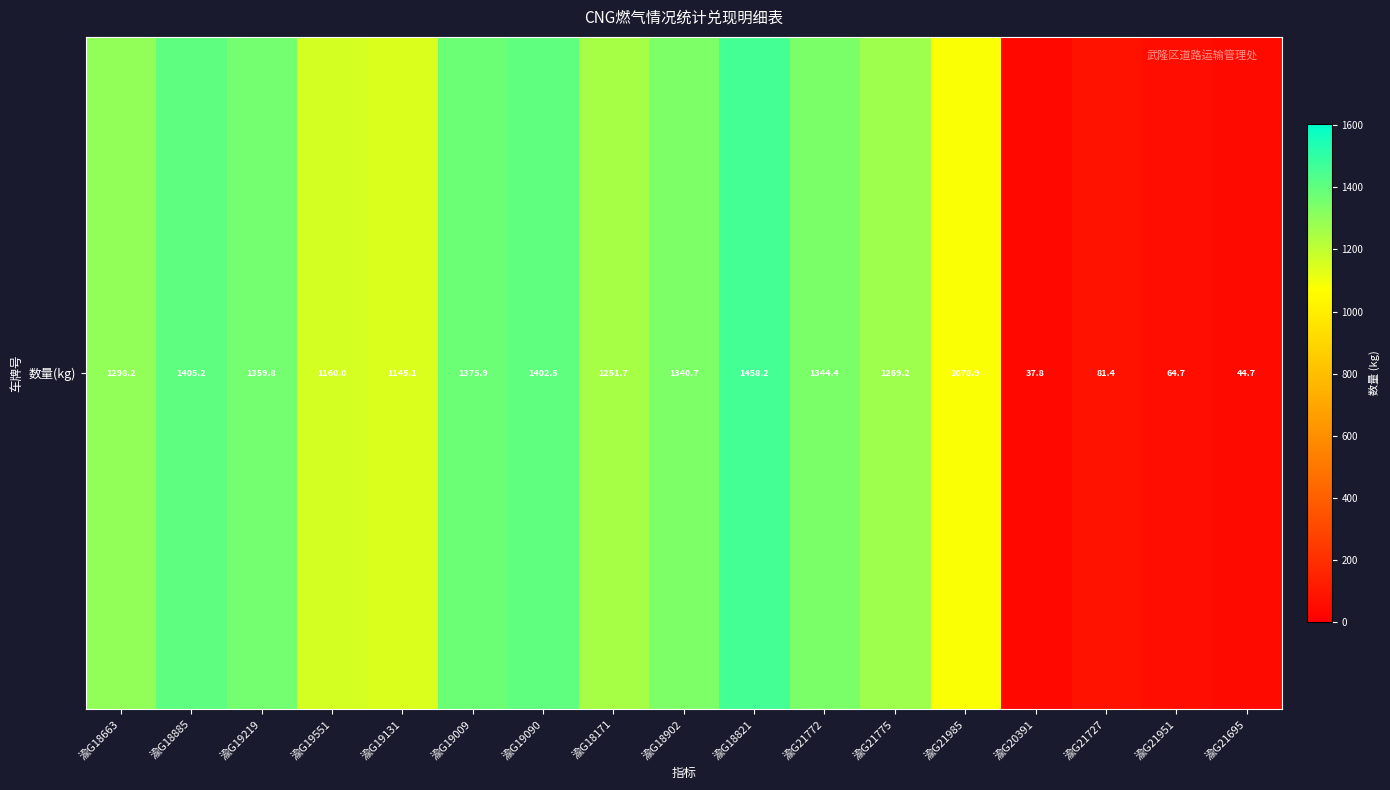

How many data points does each series have?

17